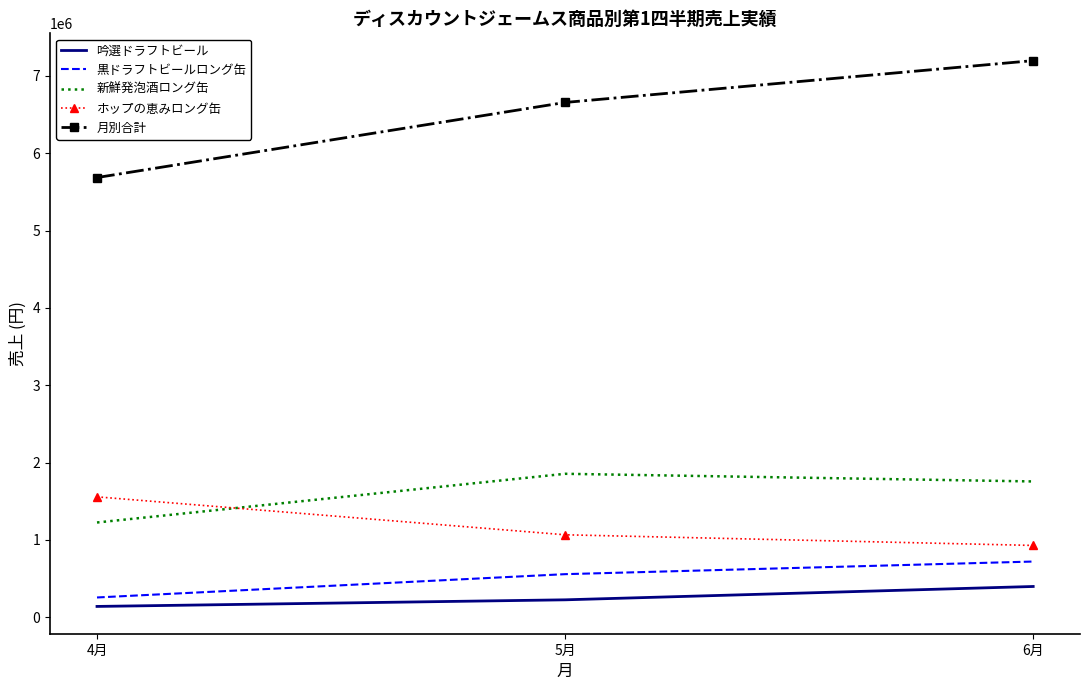

Which series has the widest spread of values?

月別合計